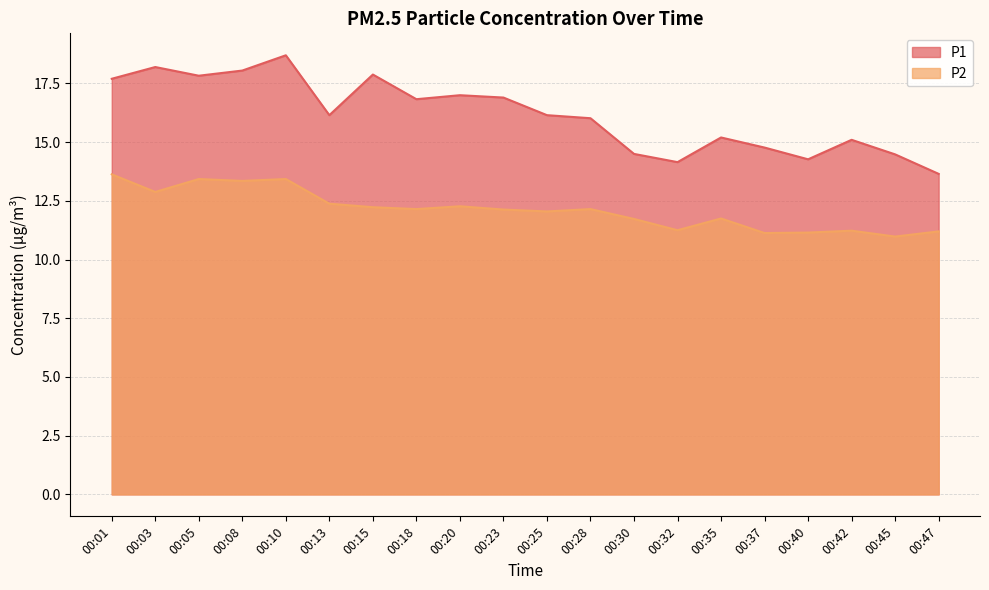

Rank the series by their average value, from lowest to highest.

P2, P1